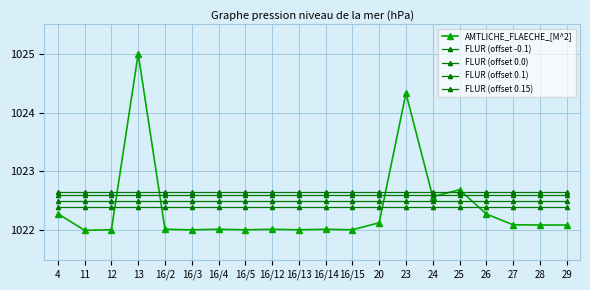

How many data points does each series have?

20